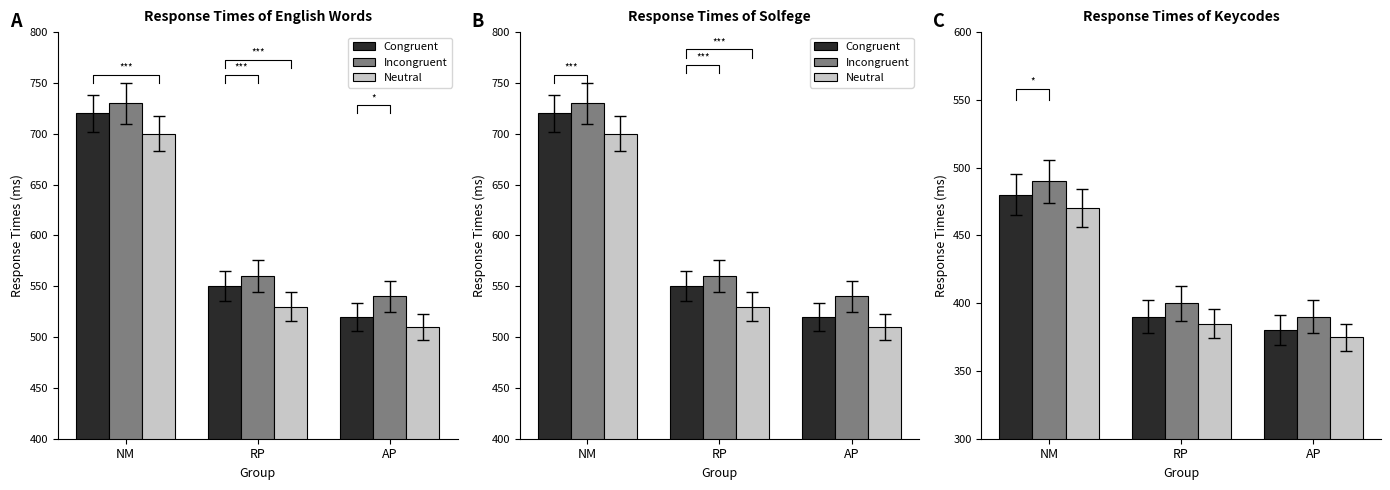

Is it true that Neutral equals 213 at RP?

False